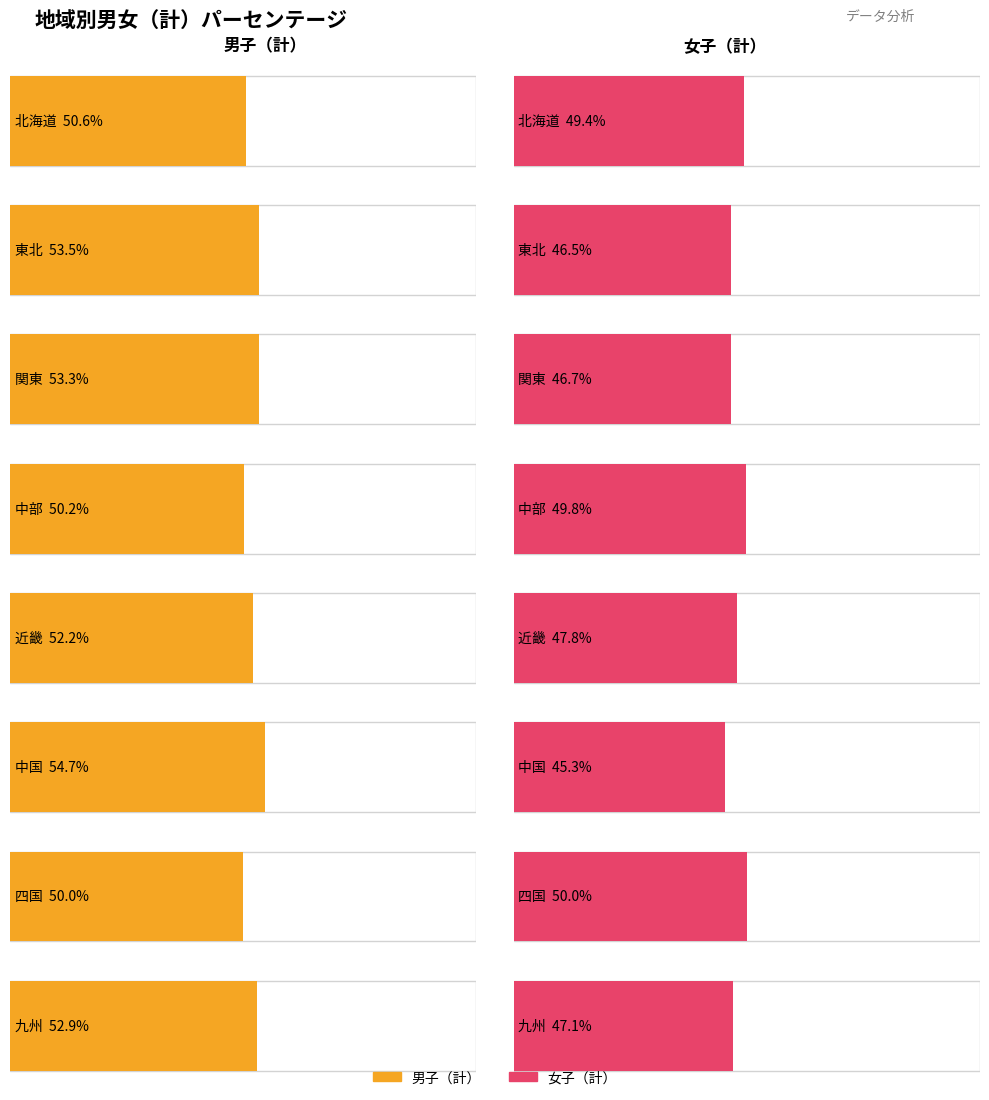

How many bars are there in each group?

2